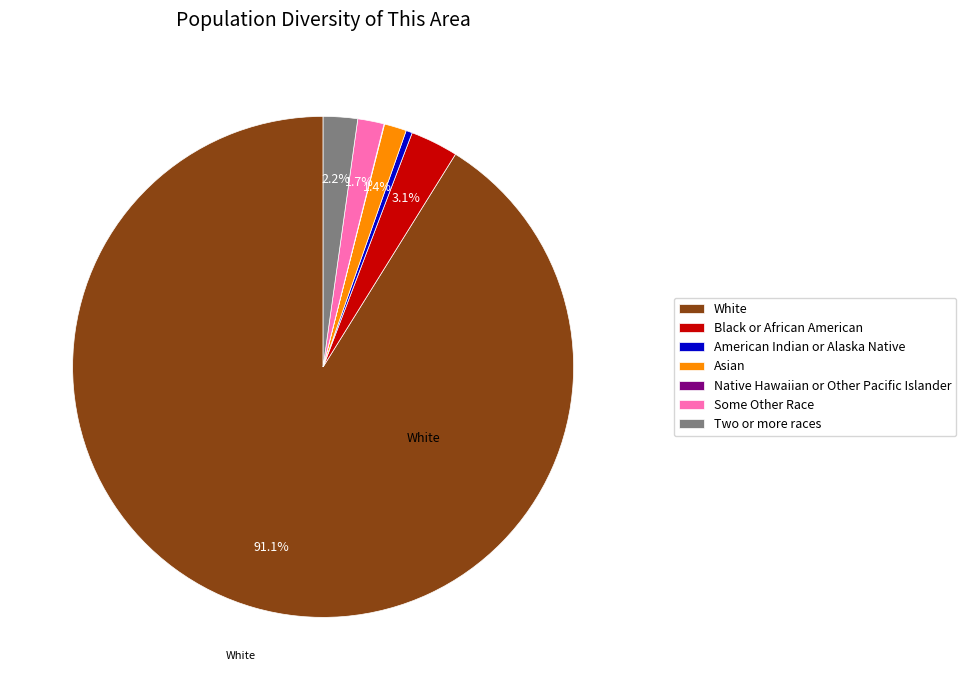

To the nearest percent, what is the average slice percentage?

14%